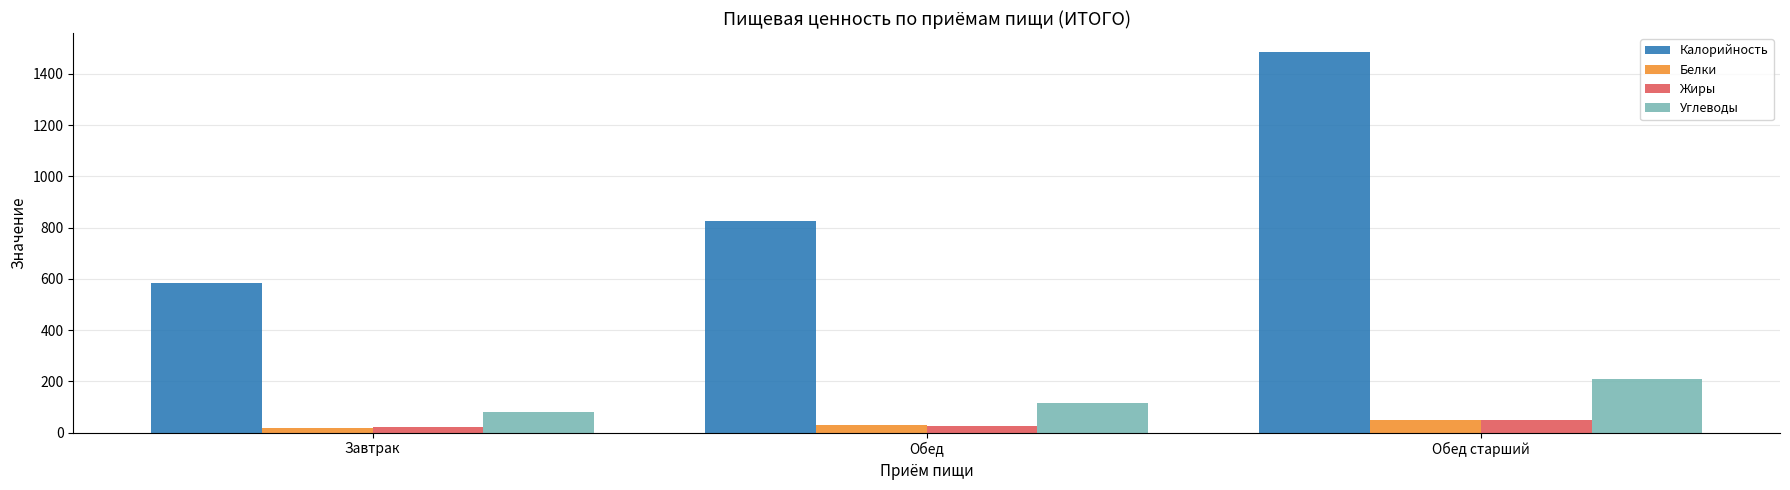

What are all the series names shown in the legend?

Калорийность, Белки, Жиры, Углеводы